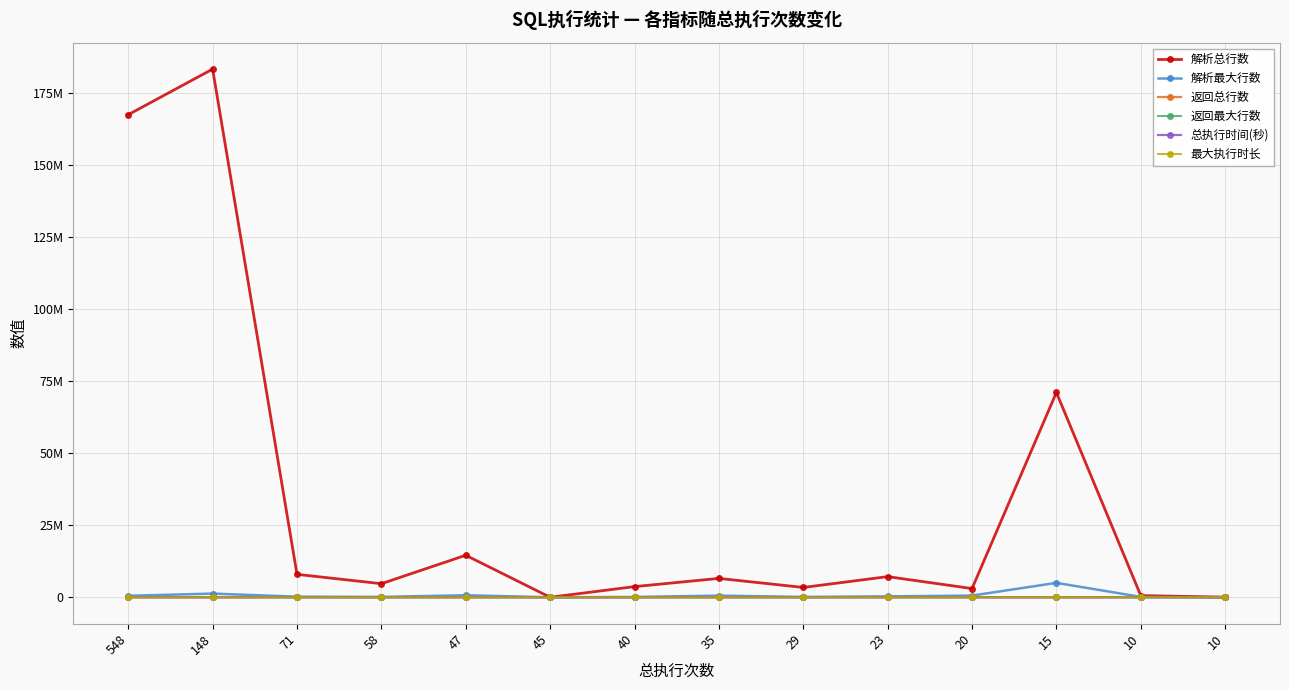

Which series has the largest total across all categories?

解析总行数